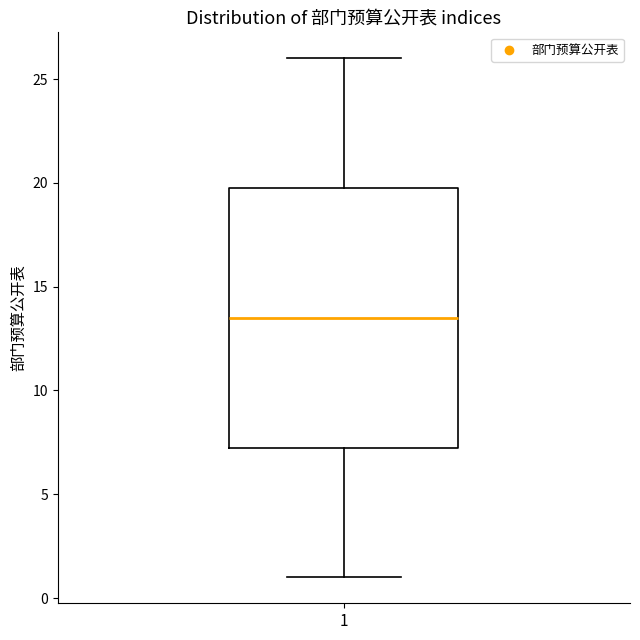

Where does the lower whisker of the box at x = 1 end on the y-axis? The values are not printed on the chart, so give them approximately, as read against the axis.

1.0